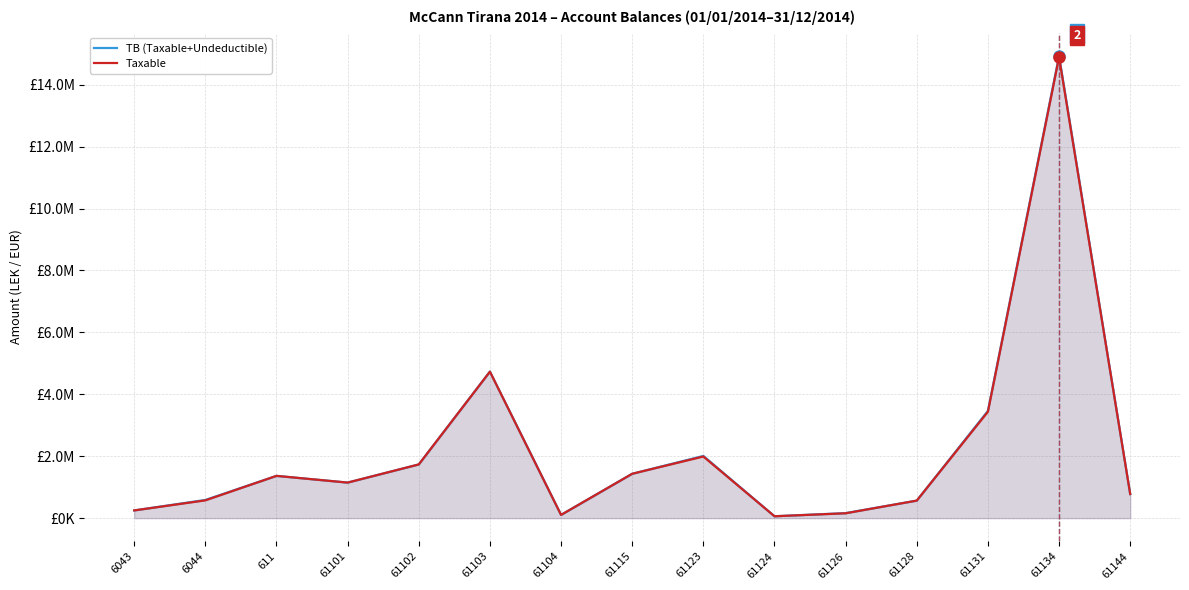

Rank the series by their average value, from highest to lowest.

TB (Taxable+Undeductible), Taxable